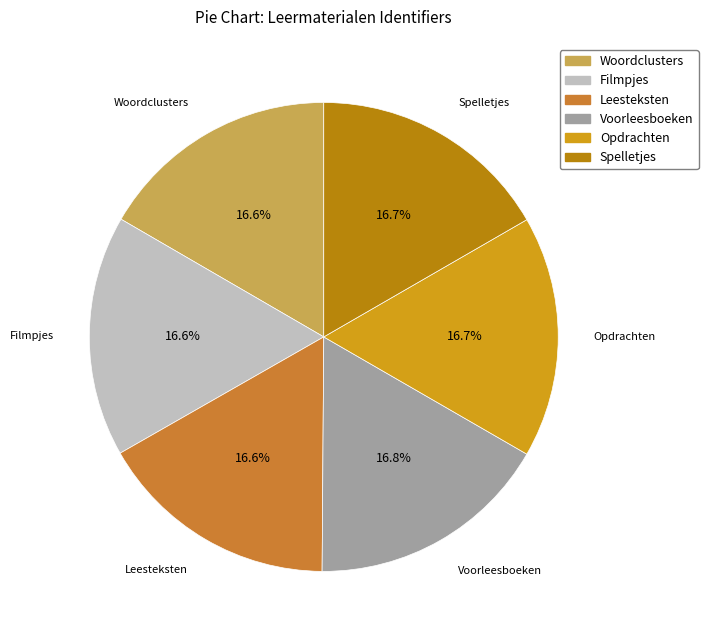

Is there a majority slice in this chart?

No